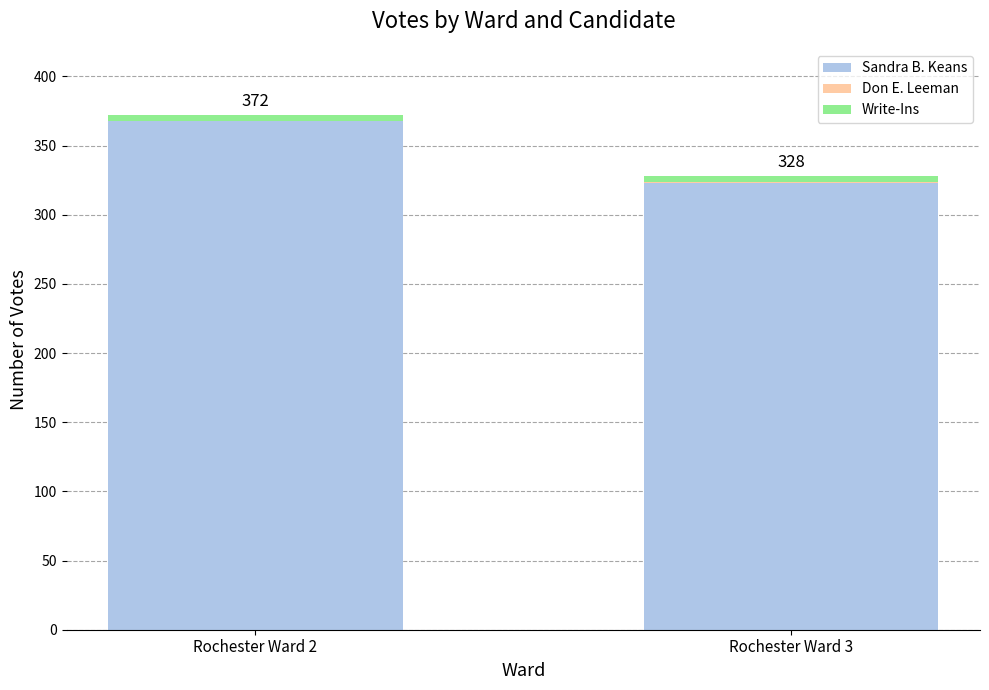

At which category is the sum across all series the highest?

Rochester Ward 2